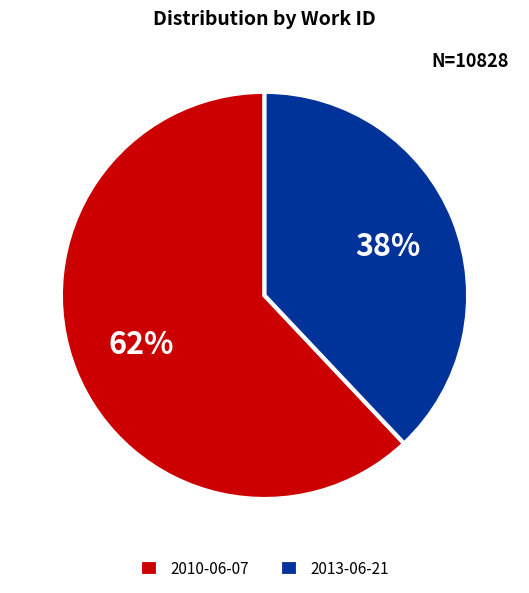

What is the largest slice in the pie chart?

2010-06-07